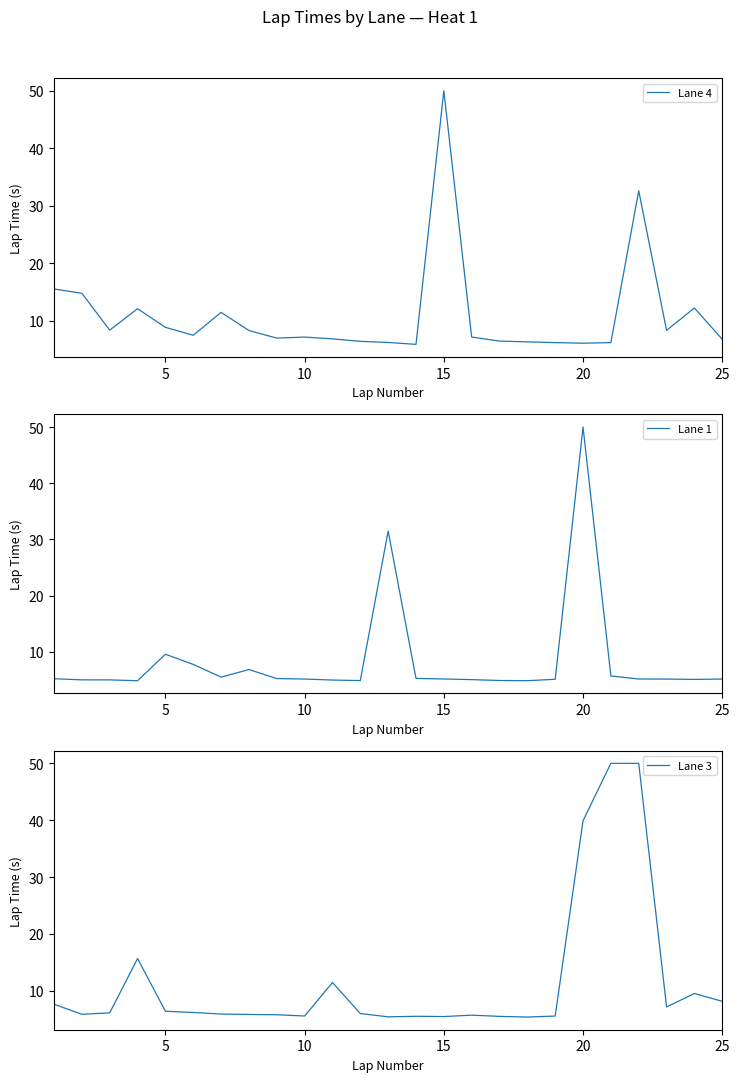

The value of Lane 4 at 10 is 1.8. True or false?

False